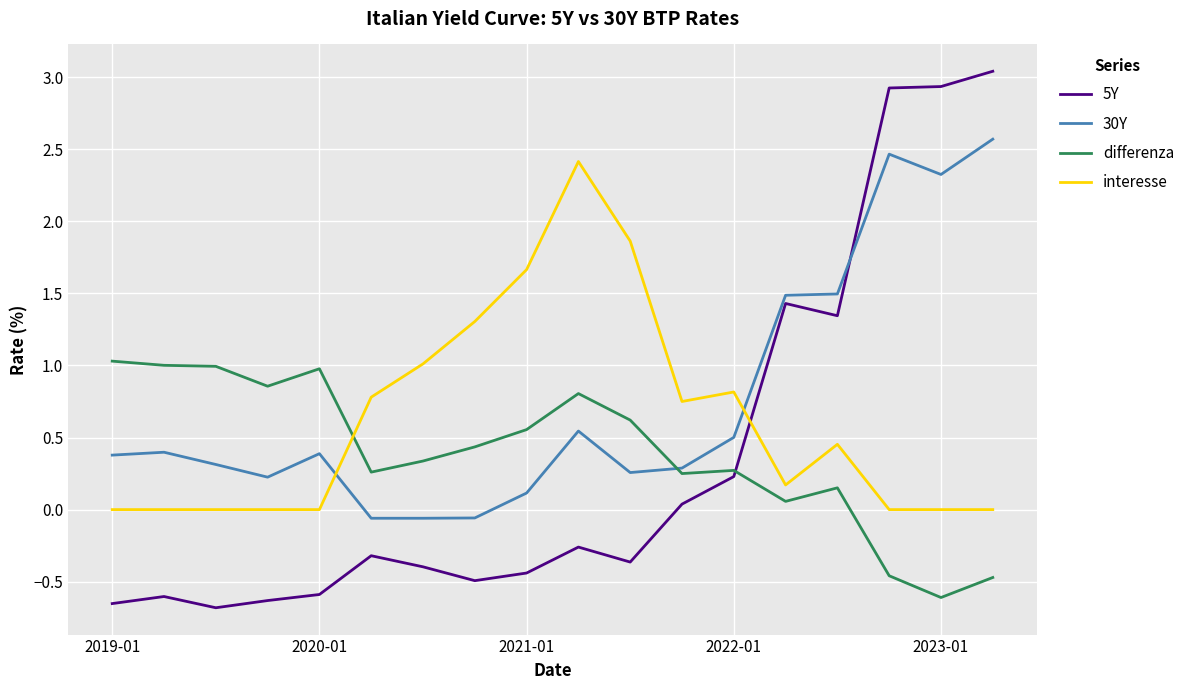

Which series has the largest range (max minus min)?

5Y